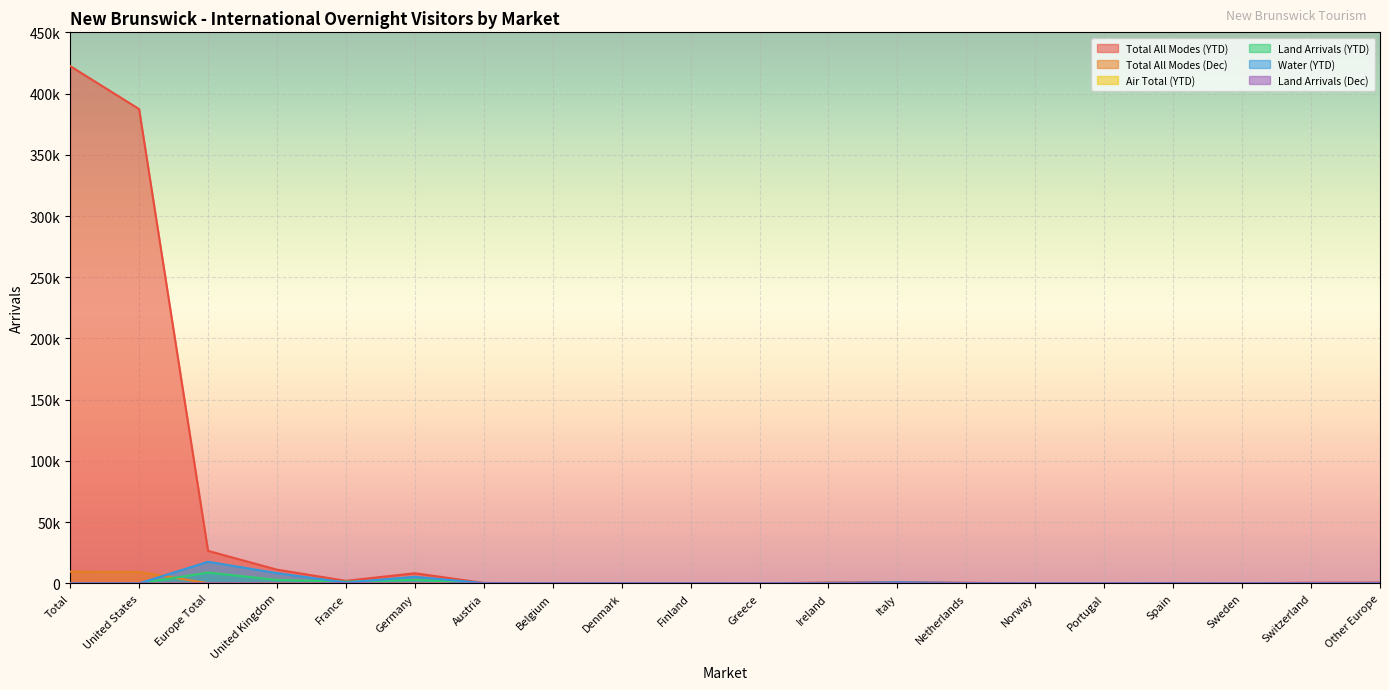

The value of Land Arrivals (YTD) at France is 606. True or false?

False